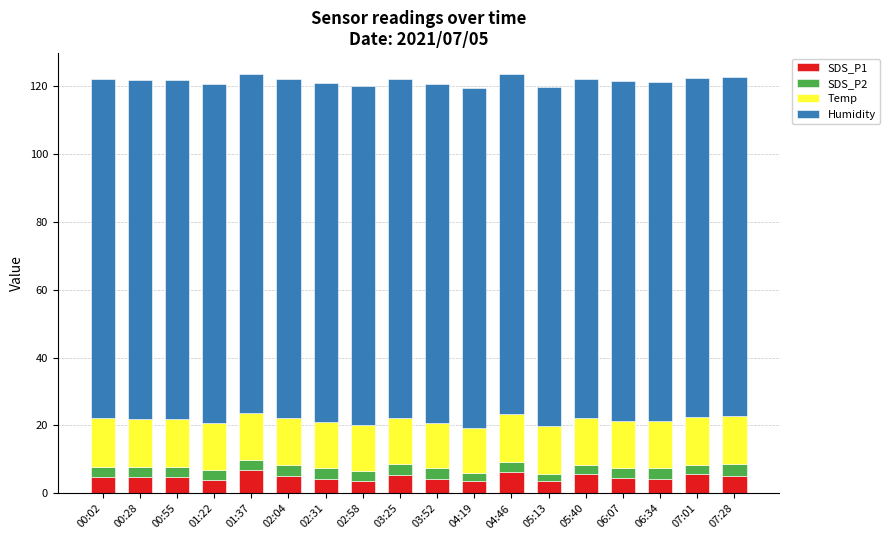

What is the maximum value for SDS_P1?

6.9